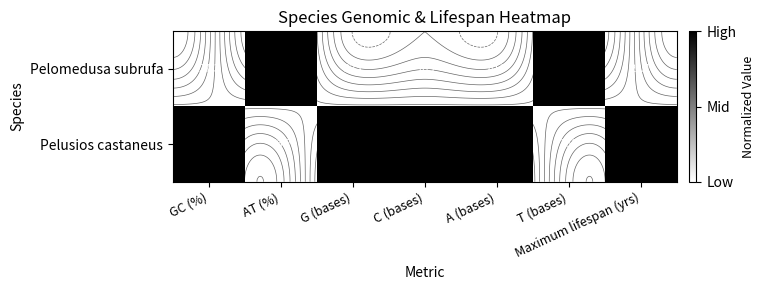

Read the Pelusios castaneus value at C (bases).

1